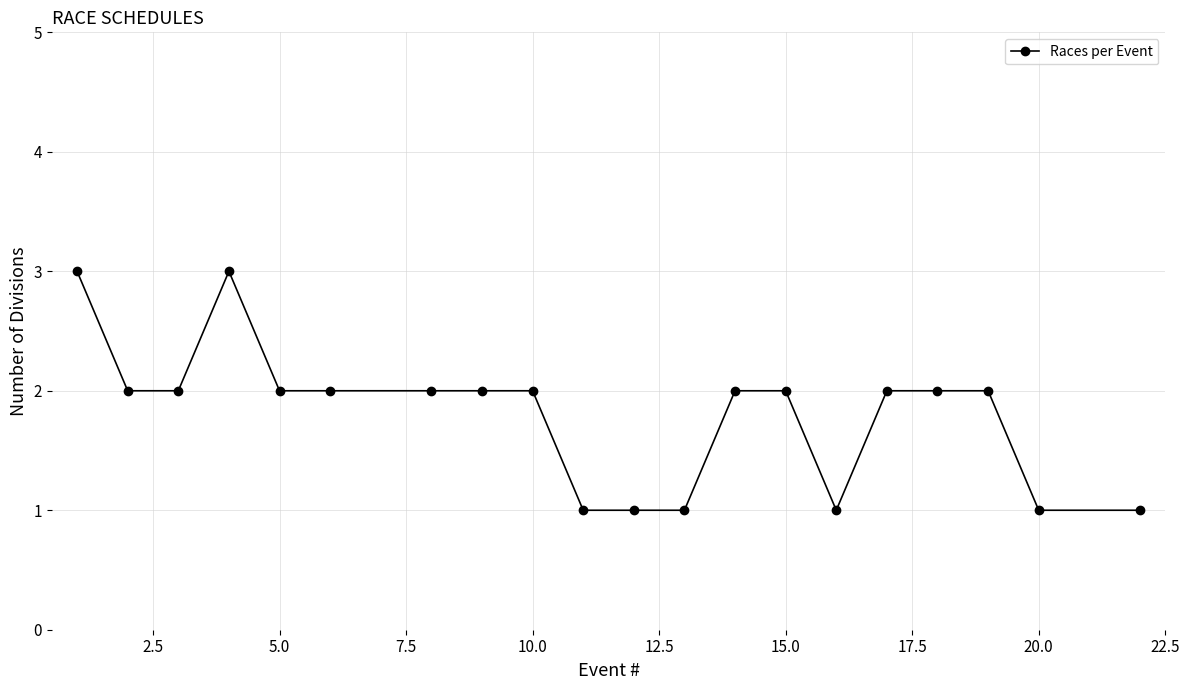

True or false: there are more than 0 points higher than both neighbors.

True